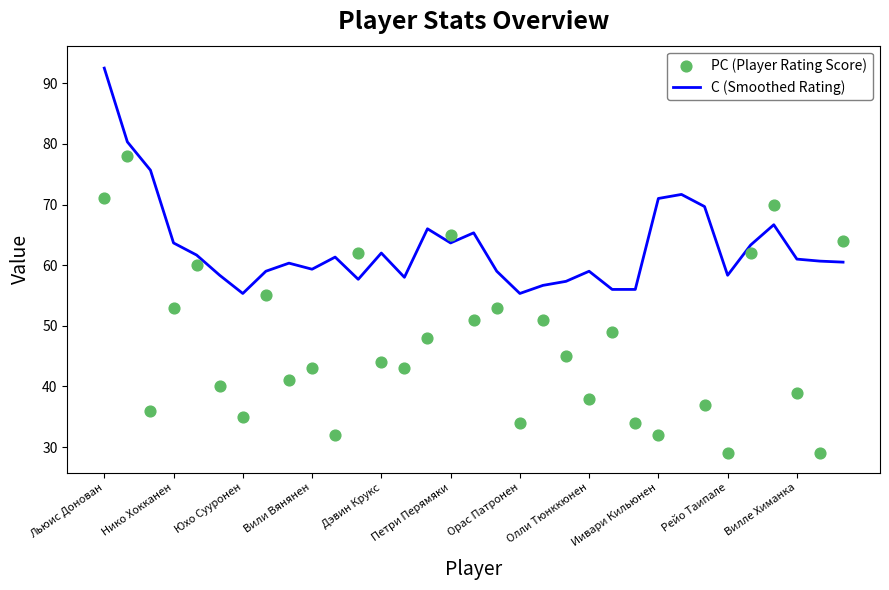

Which series has the largest total across all categories?

С (Smoothed Rating)